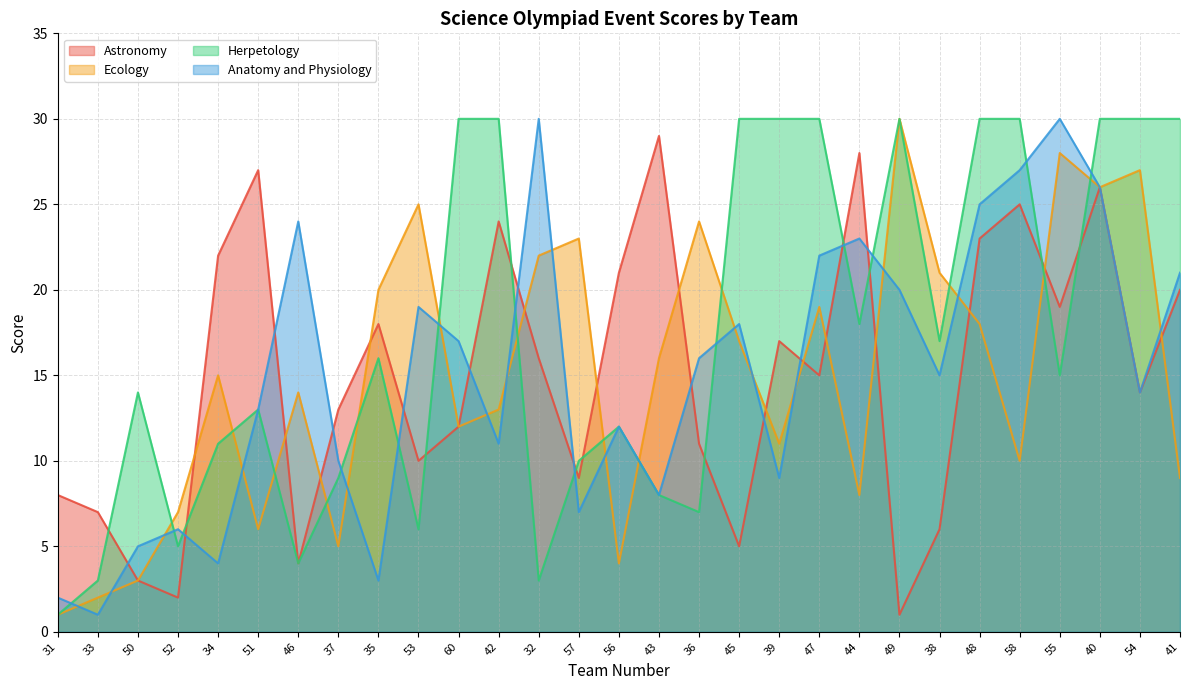

Reading left to right, transcribe all the data shown in this chart.

Astronomy: 8	7	3	2	22	27	4	13	18	10	12	24	16	9	21	29	11	5	17	15	28	1	6	23	25	19	26	14	20
Ecology: 1	2	3	7	15	6	14	5	20	25	12	13	22	23	4	16	24	17	11	19	8	30	21	18	10	28	26	27	9
Herpetology: 1	3	14	5	11	13	4	9	16	6	30	30	3	10	12	8	7	30	30	30	18	30	17	30	30	15	30	30	30
Anatomy and Physiology: 2	1	5	6	4	13	24	10	3	19	17	11	30	7	12	8	16	18	9	22	23	20	15	25	27	30	26	14	21